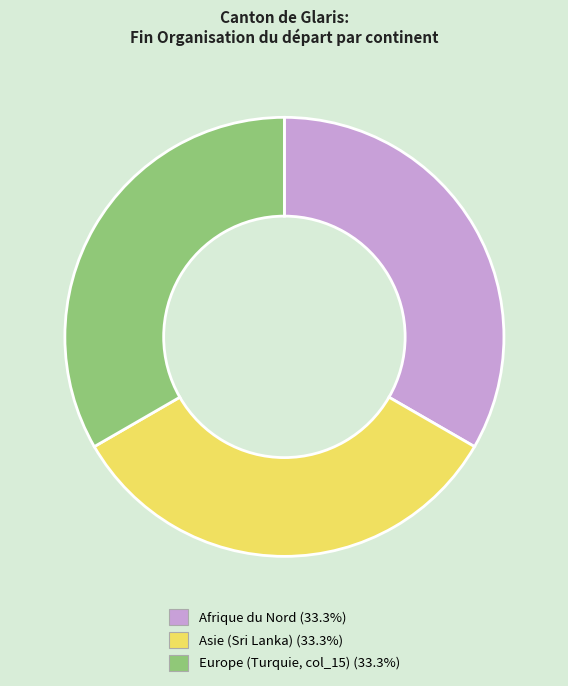

Is there a majority slice in this chart?

No